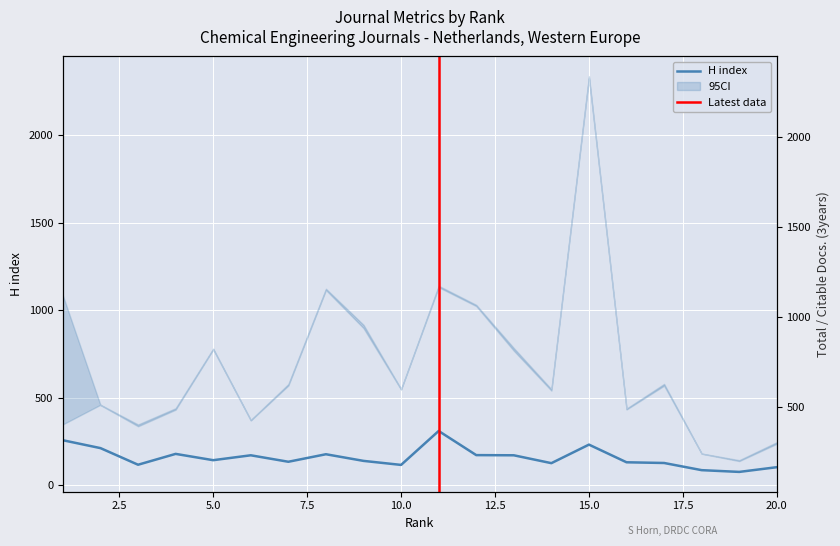

Is this an area chart (filled region under the line)?

No